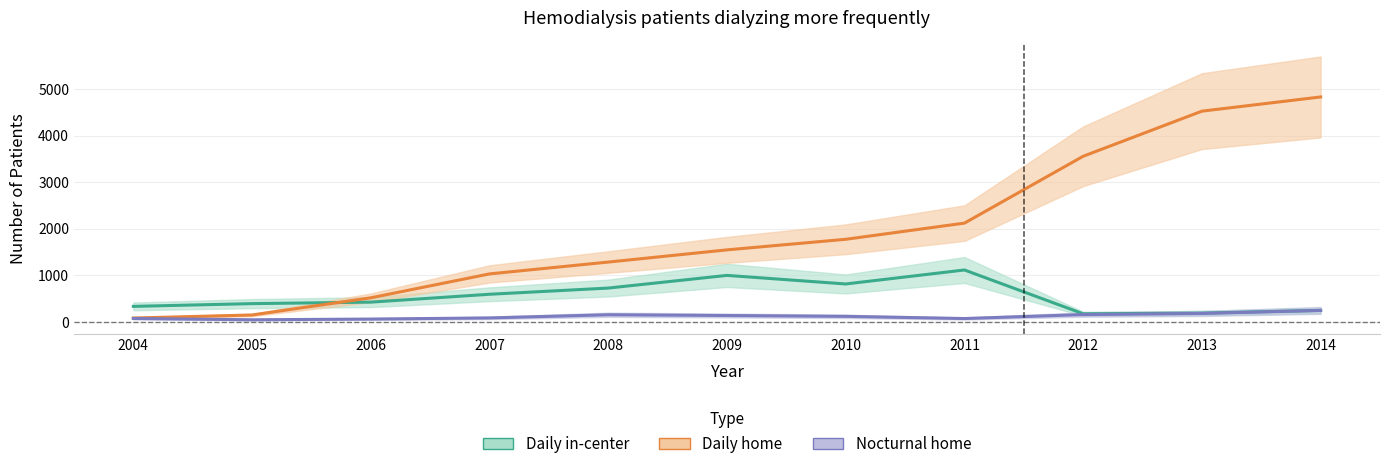

Which label corresponds to the smallest value in the chart?

2005